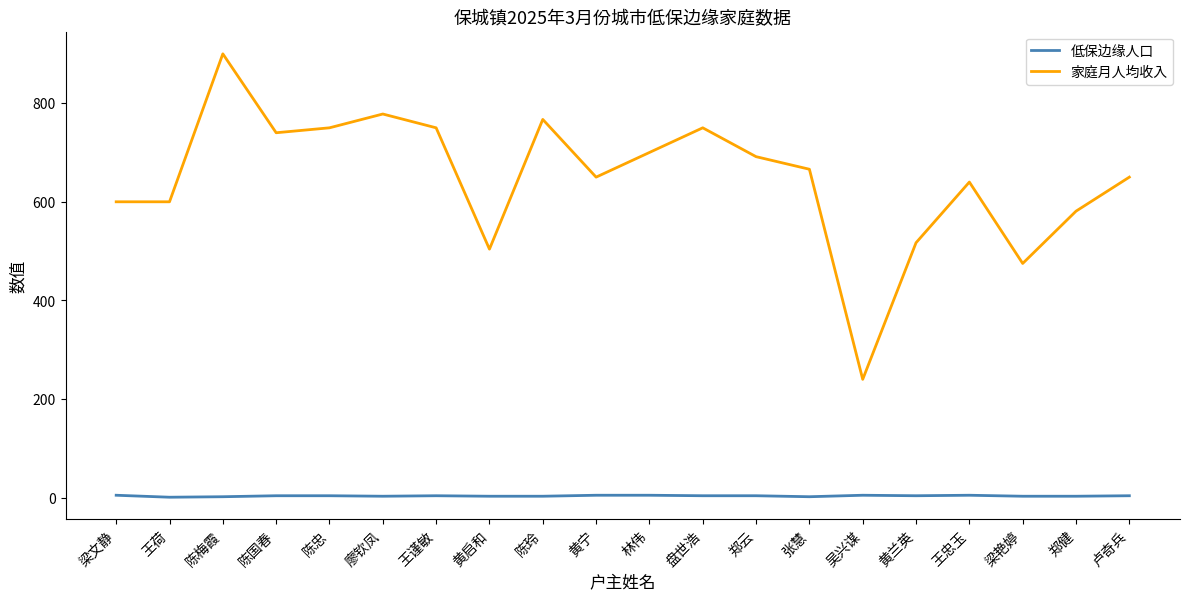

How many lines are shown in the chart?

2